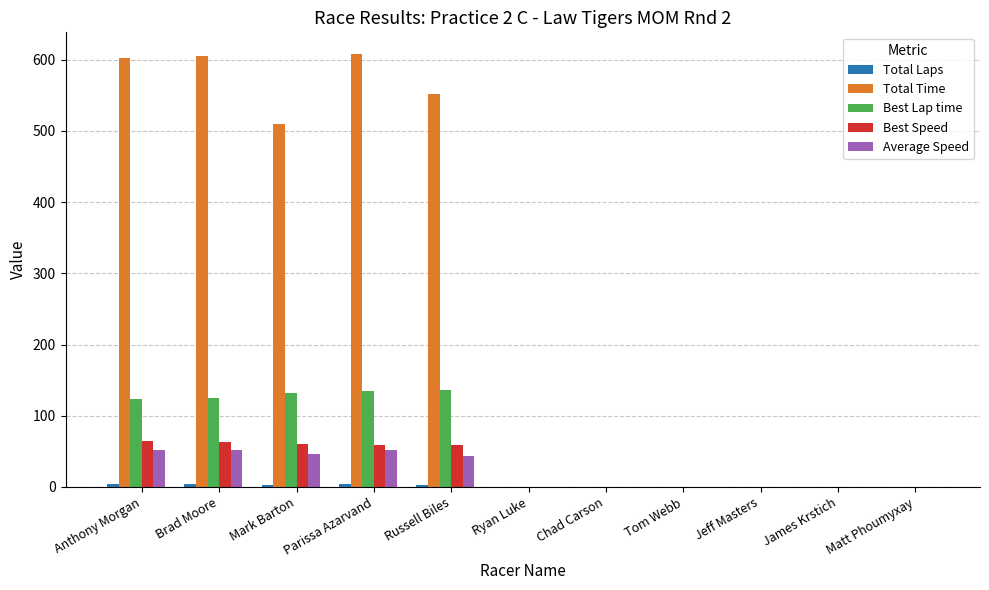

Which series has the largest range (max minus min)?

Total Time